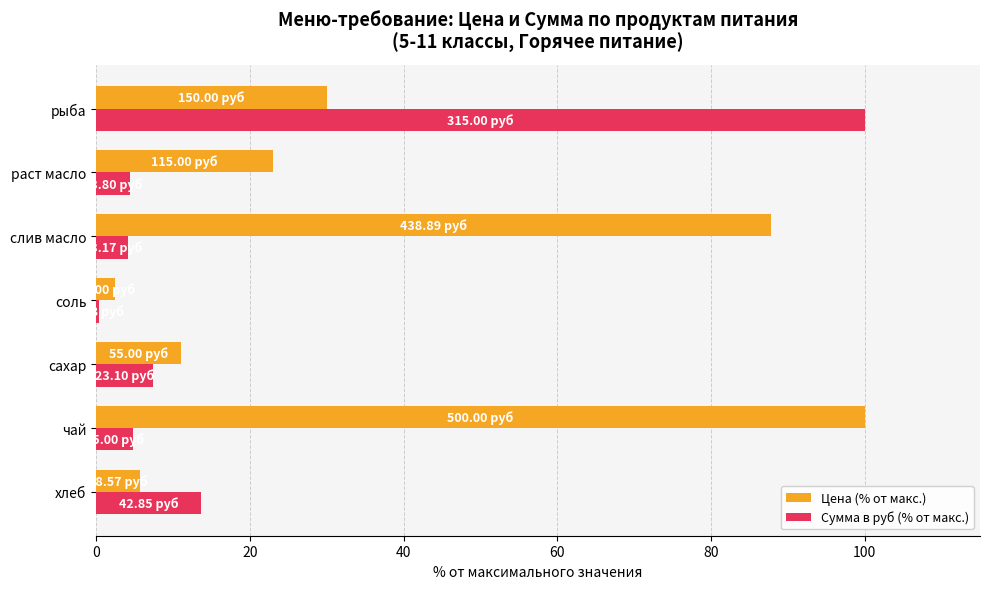

What are all the series names shown in the legend?

Цена (% от макс.), Сумма в руб (% от макс.)